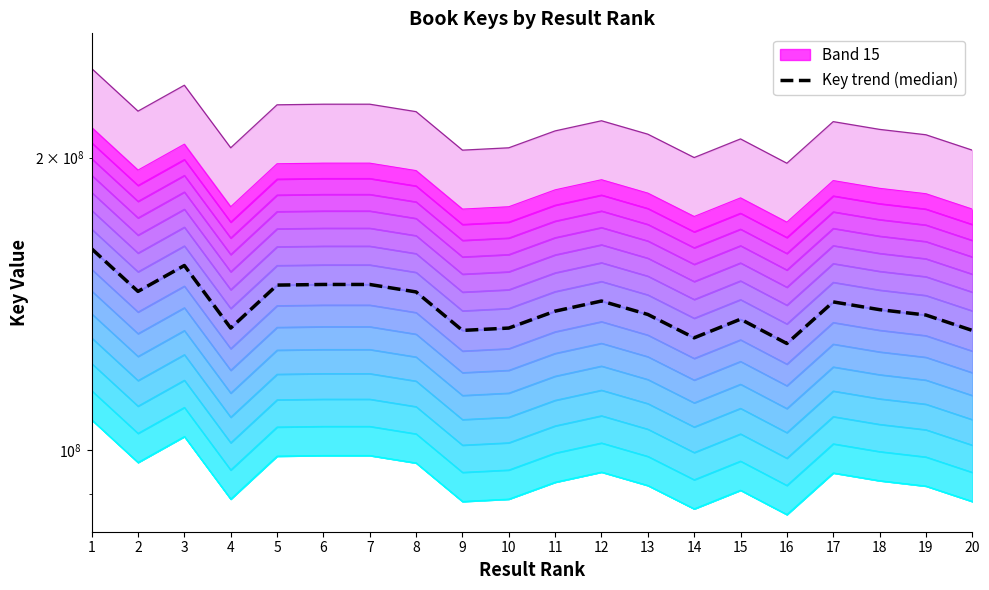

Approximately how many times larger is the value at 14 compared to 6?

0.9